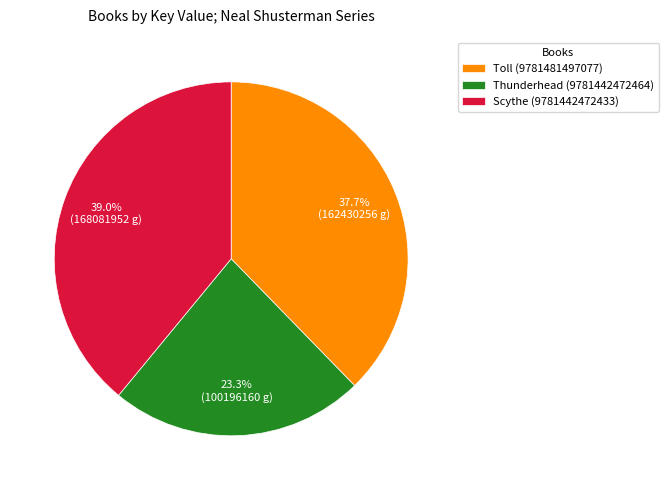

What percentage is the Thunderhead (9781442472464) slice, to the nearest percent?

23%